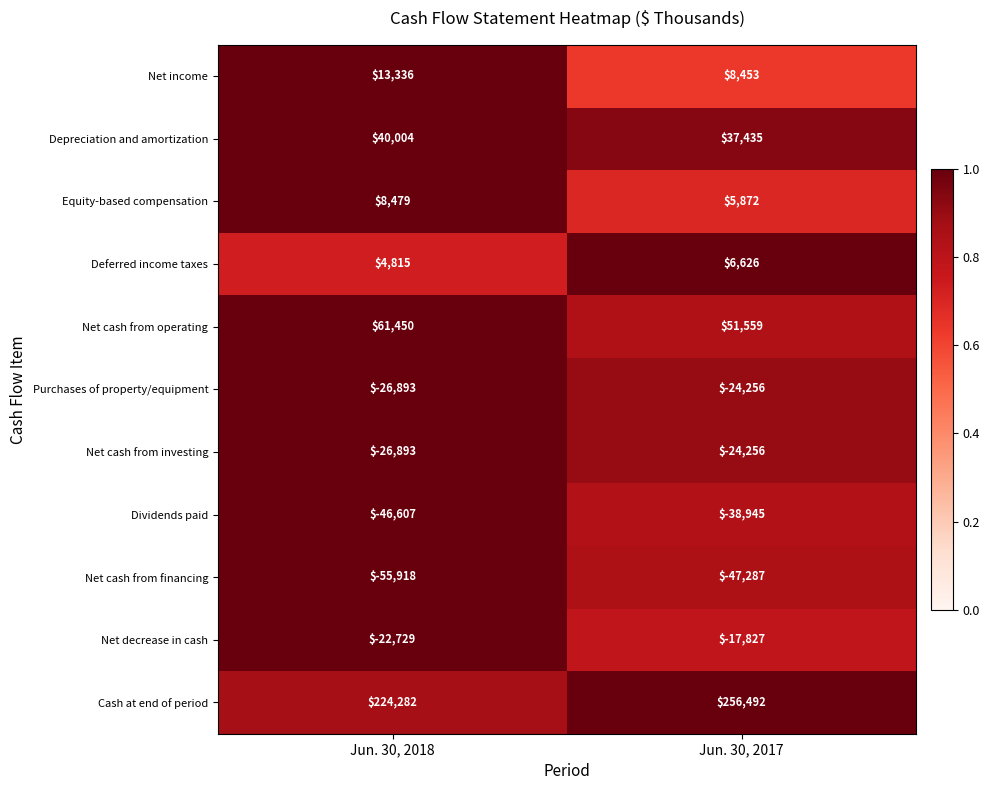

Reading left to right, extract all data points from this chart.

Net income: 13336	8453
Depreciation and amortization: 40004	37435
Equity-based compensation: 8479	5872
Deferred income taxes: 4815	6626
Net cash from operating: 61450	51559
Purchases of property/equipment: -26893	-24256
Net cash from investing: -26893	-24256
Dividends paid: -46607	-38945
Net cash from financing: -55918	-47287
Net decrease in cash: -22729	-17827
Cash at end of period: 224282	256492